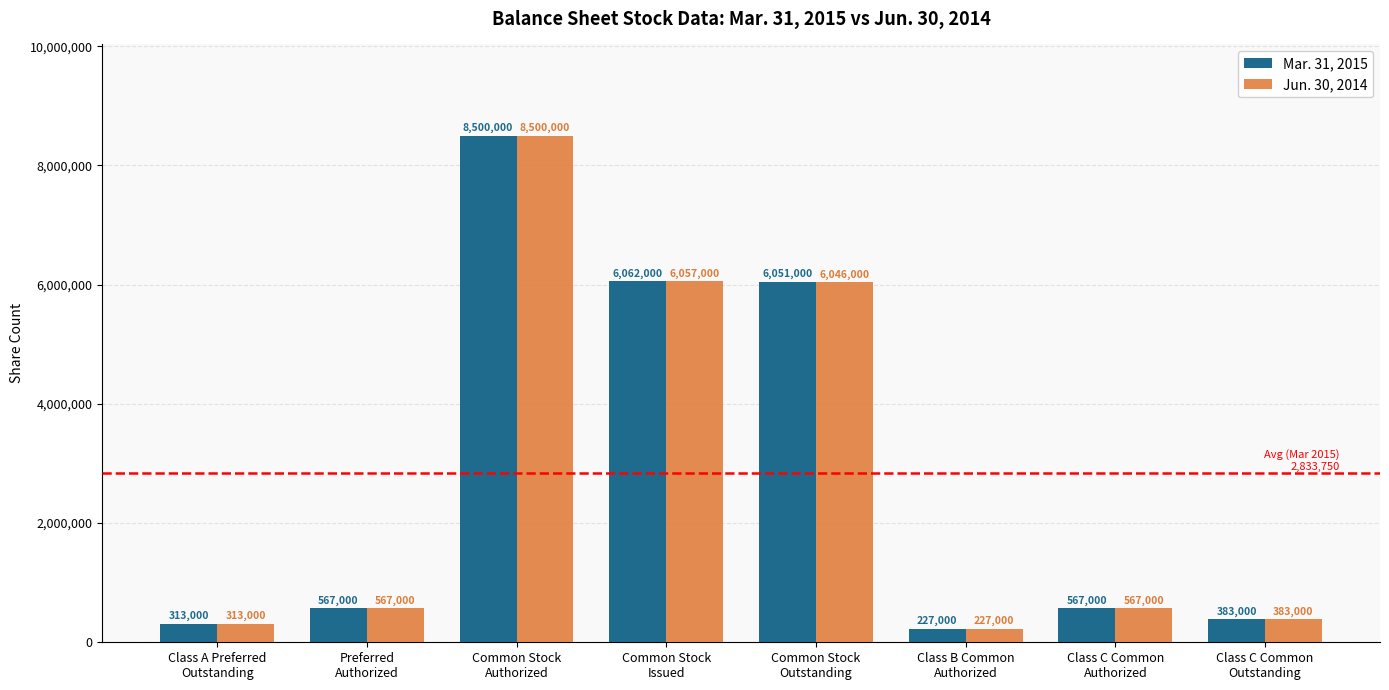

List the series in order of their overall mean, highest first.

Mar. 31, 2015, Jun. 30, 2014